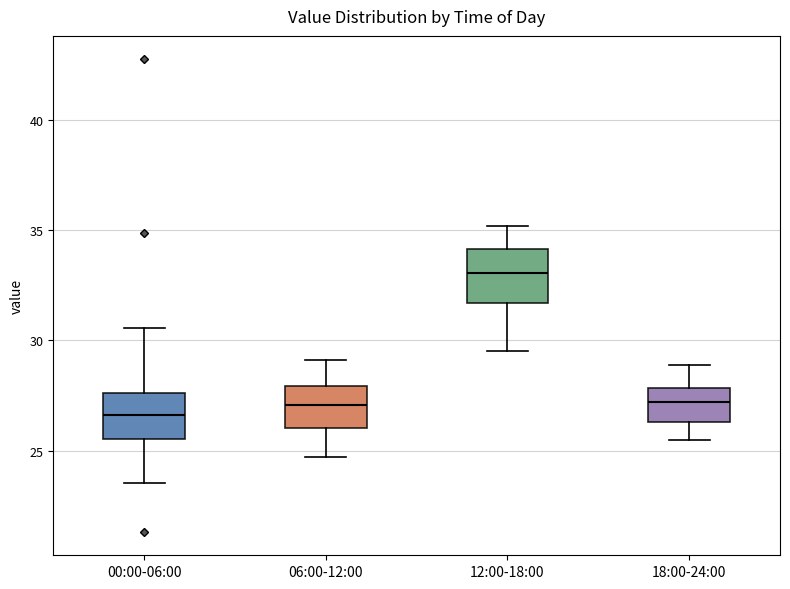

Reading left to right, read every box against the y-axis: the position of its median line, the range the box covers, and the ends of its whiskers. The values are not printed on the chart, so give them approximately, as read against the axis.

00:00-06:00: median 26.5, box 25.5 to 27.5, whiskers 23.5 to 30.5
06:00-12:00: median 27.0, box 26.0 to 28.0, whiskers 24.5 to 29.0
12:00-18:00: median 33.0, box 31.5 to 34.0, whiskers 29.5 to 35.0
18:00-24:00: median 27.0, box 26.5 to 28.0, whiskers 25.5 to 29.0